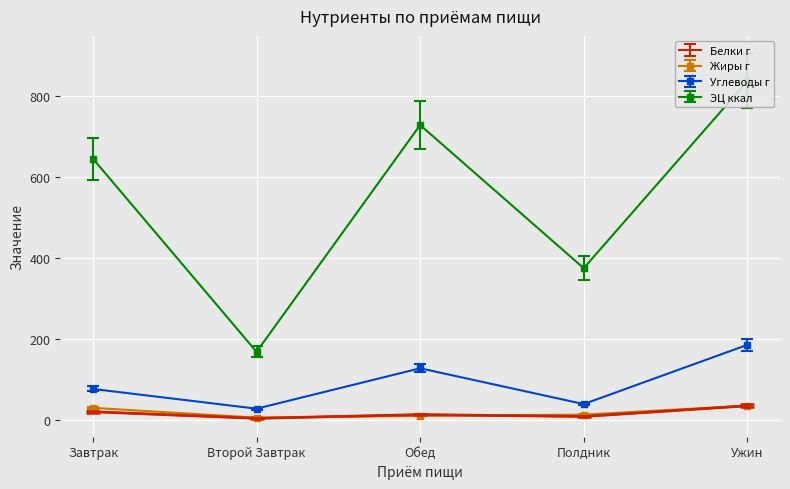

What is the value of the ЭЦ ккал point at the 1st from the left?

644.0